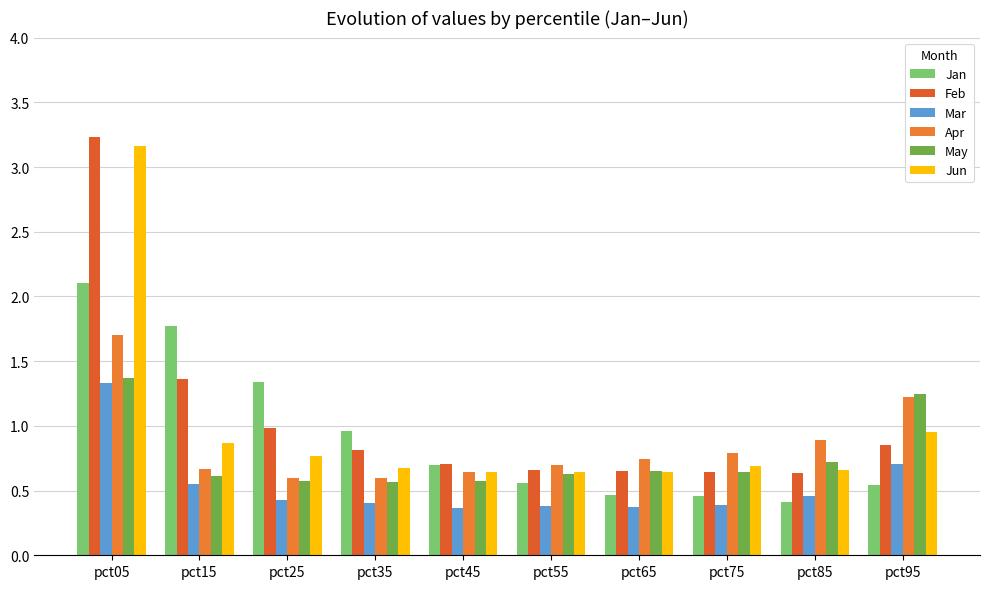

How many bars are there in each group?

6